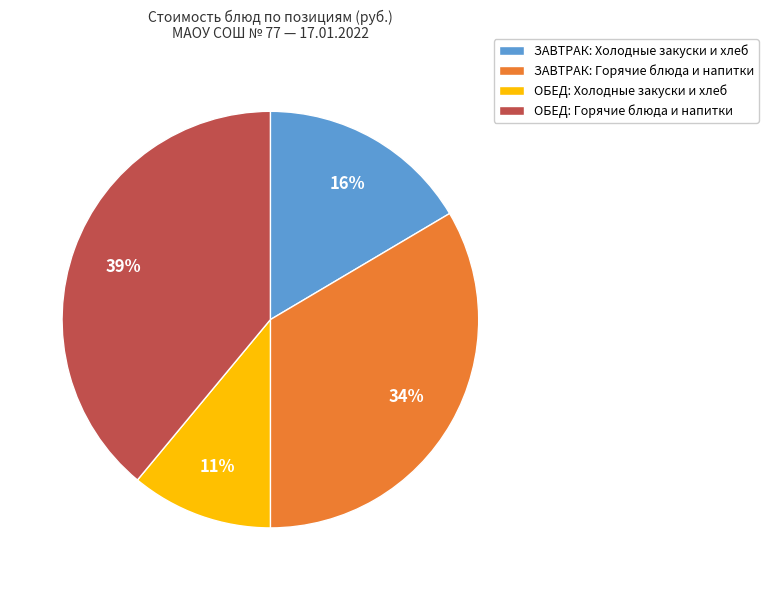

Combined, do ЗАВТРАК: Горячие блюда и напитки and ОБЕД: Горячие блюда и напитки account for over 50%?

Yes